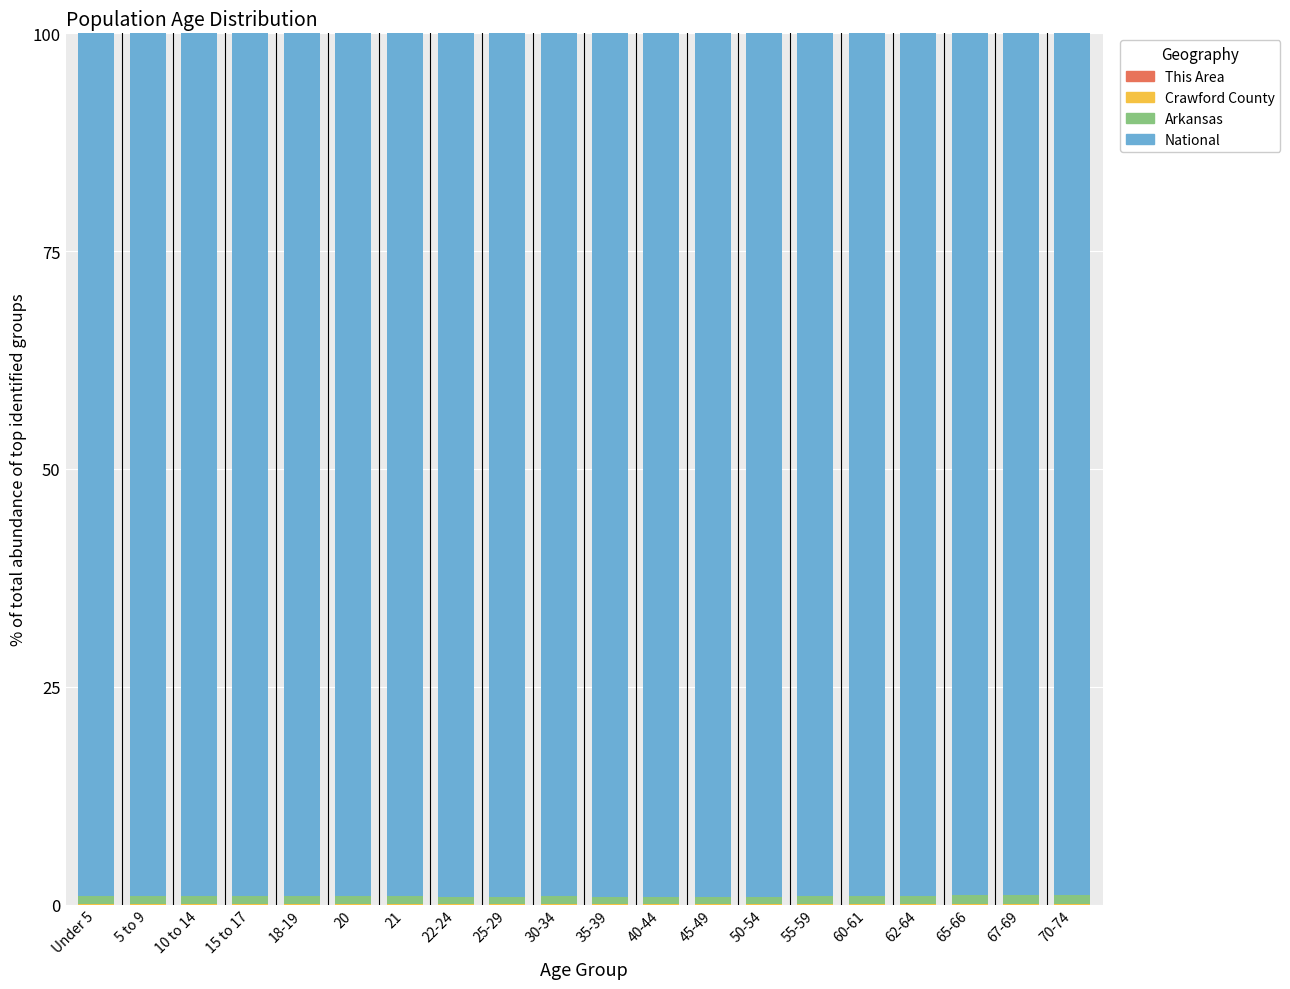

Count the number of data series in this chart.

4